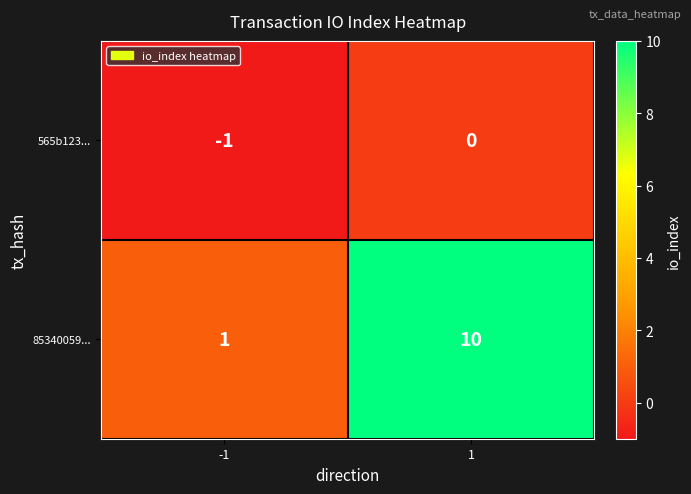

Read the 85340059... value at 1.

10